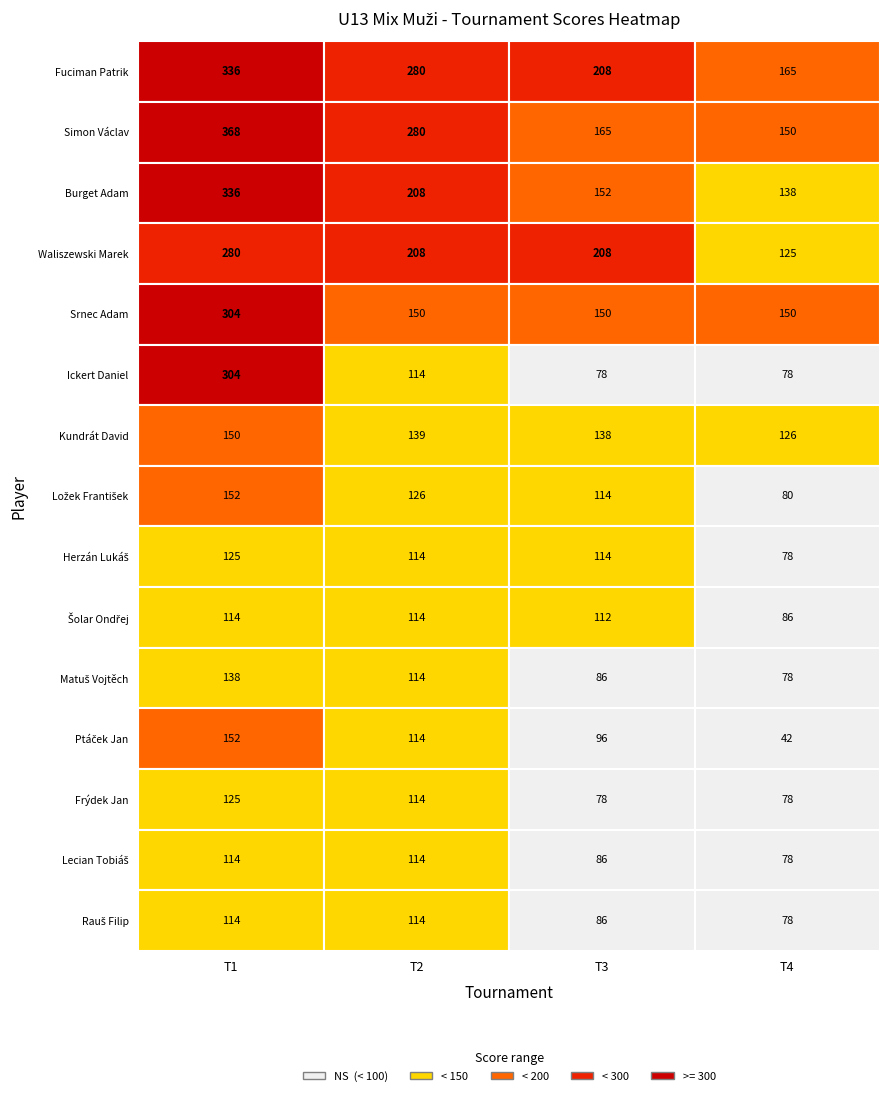

What is the difference between the maximum and minimum values in the Ložek František series?

72